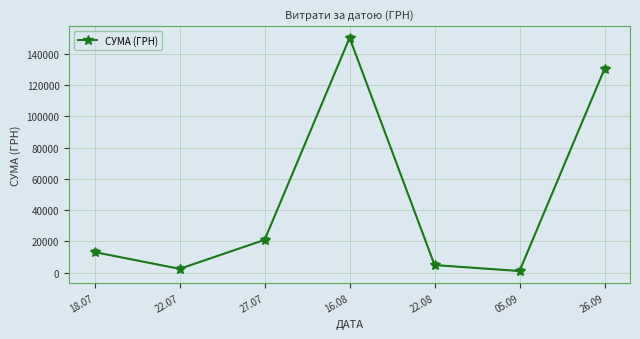

How many points are lower than both their immediate neighbors (excluding endpoints)?

2